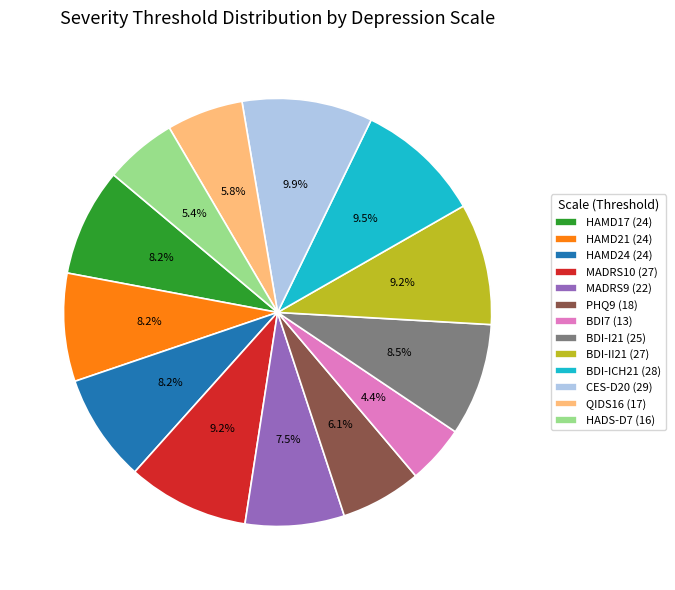

What percentage is NOT represented by BDI-I21?

91.5%